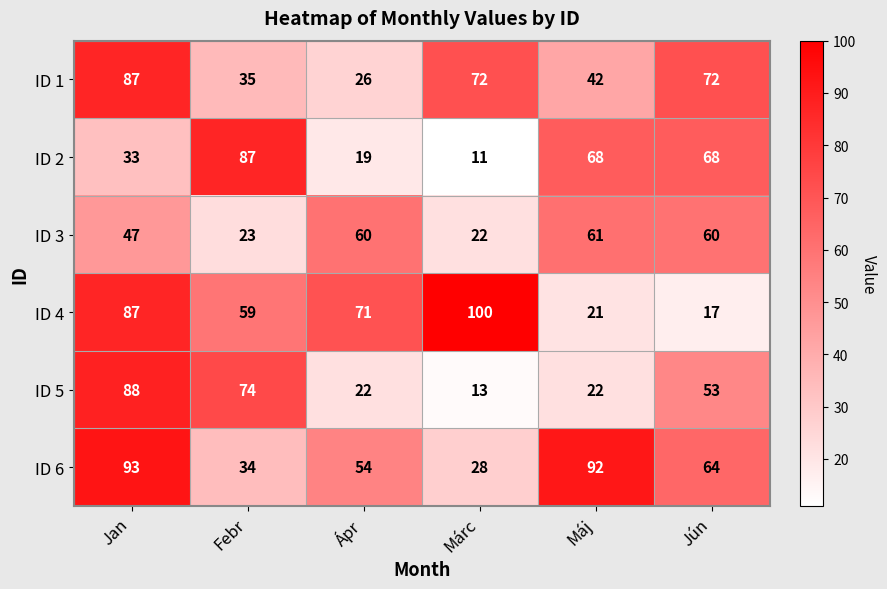

How many data points in ID 5 are less than 53?

3